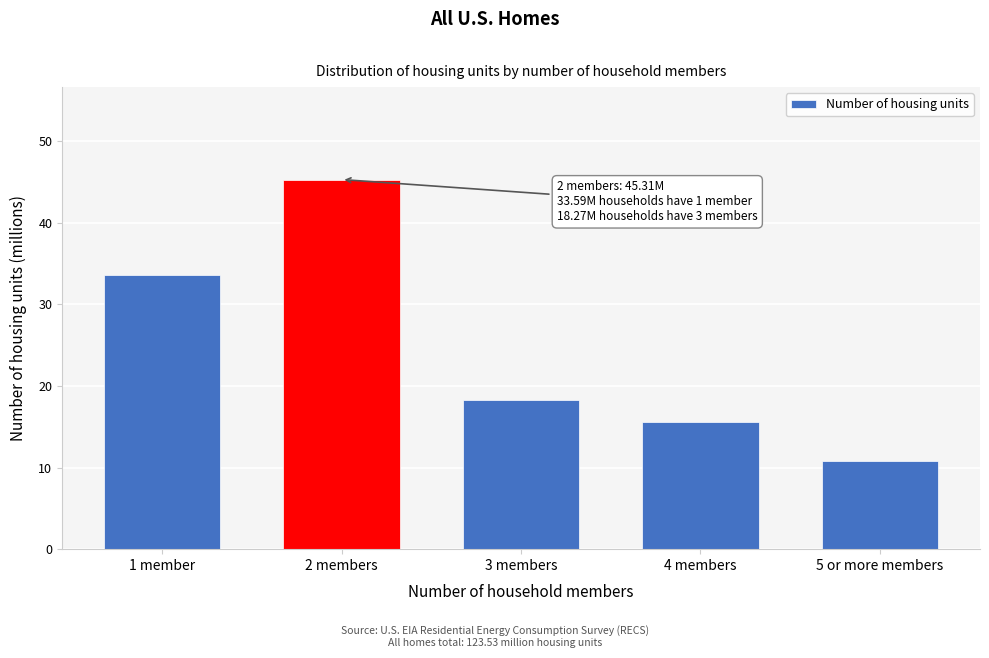

Reading right to left, extract all data points from this chart.

5 or more members=10.8	4 members=15.6	3 members=18.3	2 members=45.3	1 member=33.6